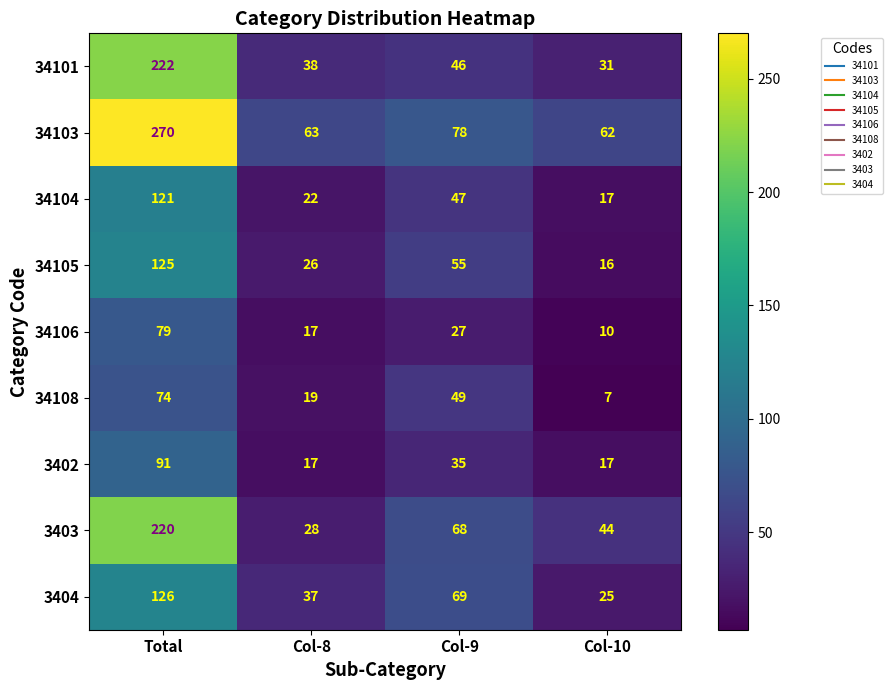

At which label does 3403 reach its peak?

Total